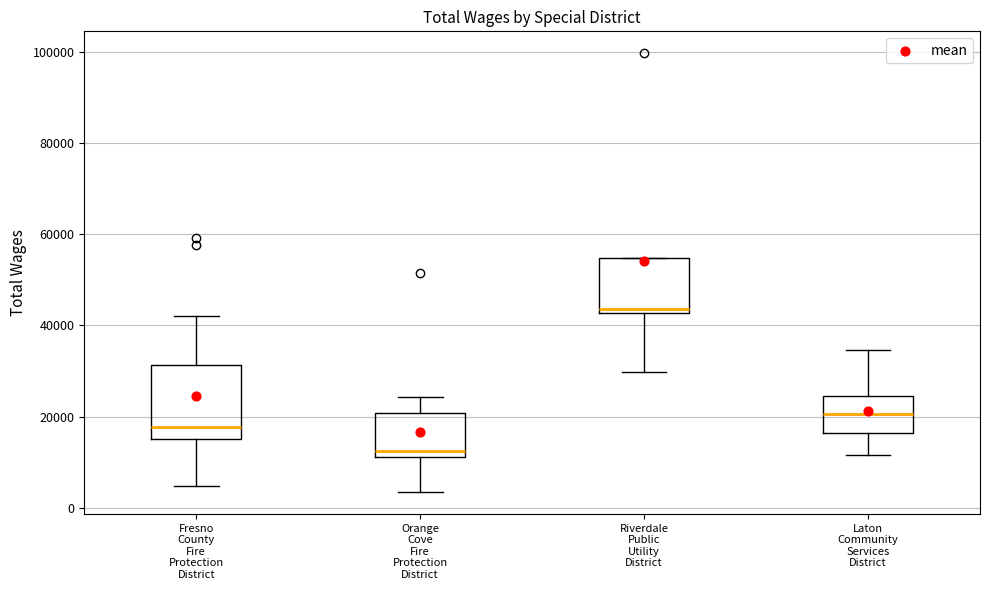

Comparing the boxes themselves (not the whiskers), which one is the tallest?

Fresno County Fire Protection District